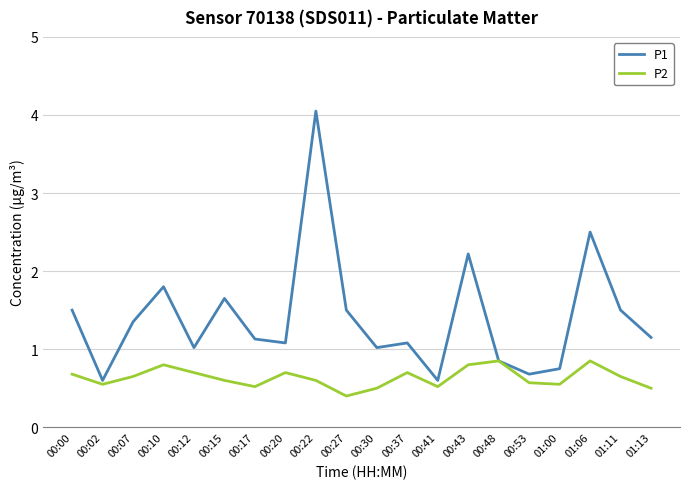

Rank the series by their average value, from highest to lowest.

P1, P2